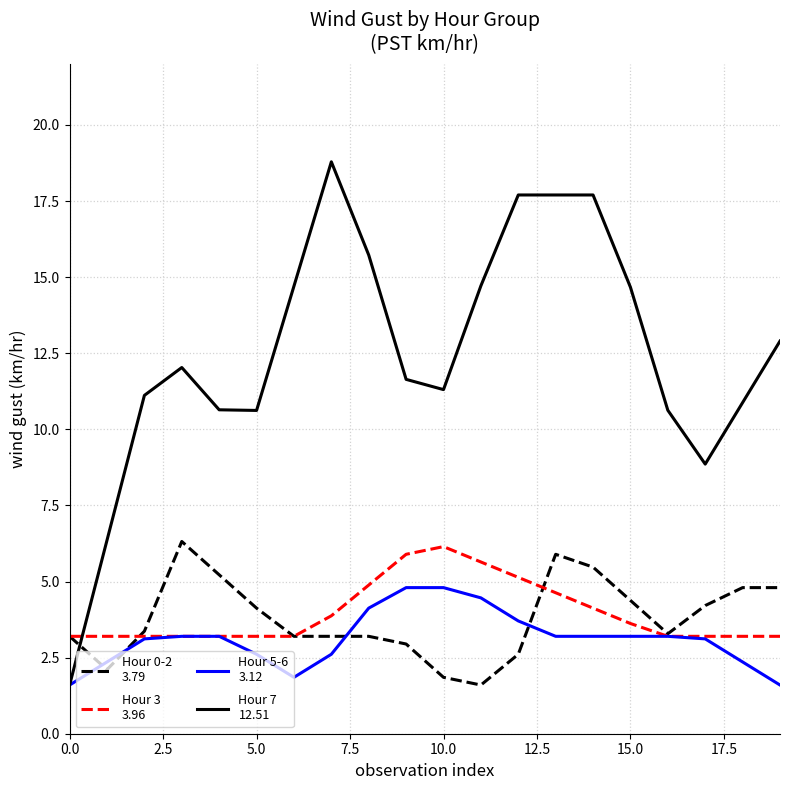

What is the minimum value shown in the chart?

1.6